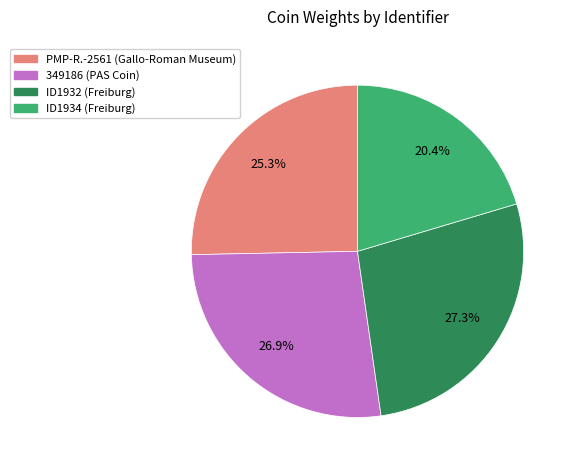

How many segments does this pie chart have?

4